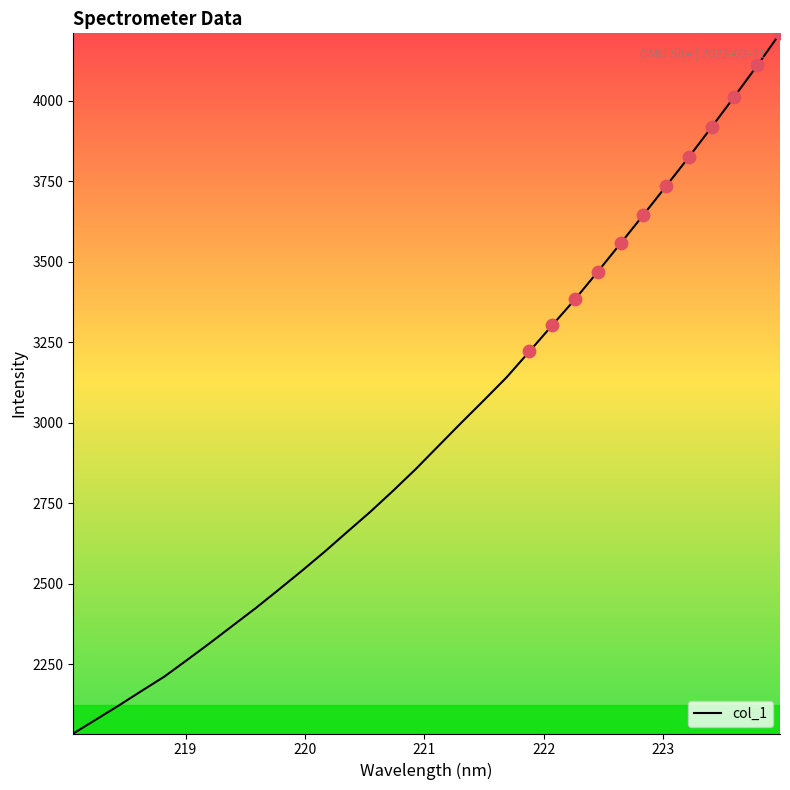

What is the maximum value shown in the chart?

4208.7